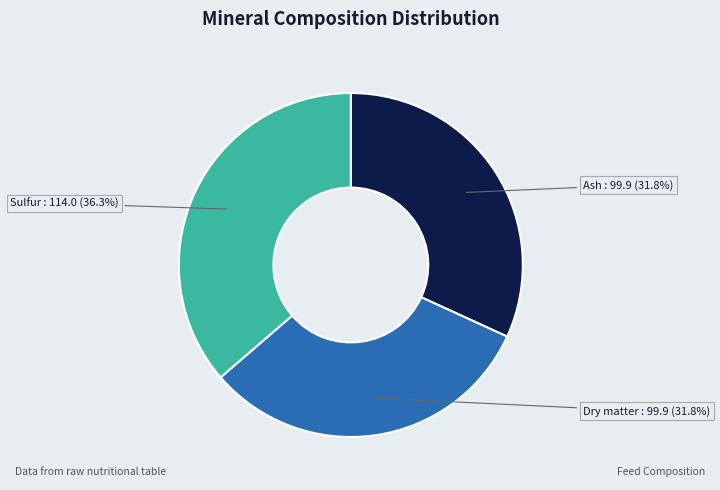

Does any single category account for the majority?

No